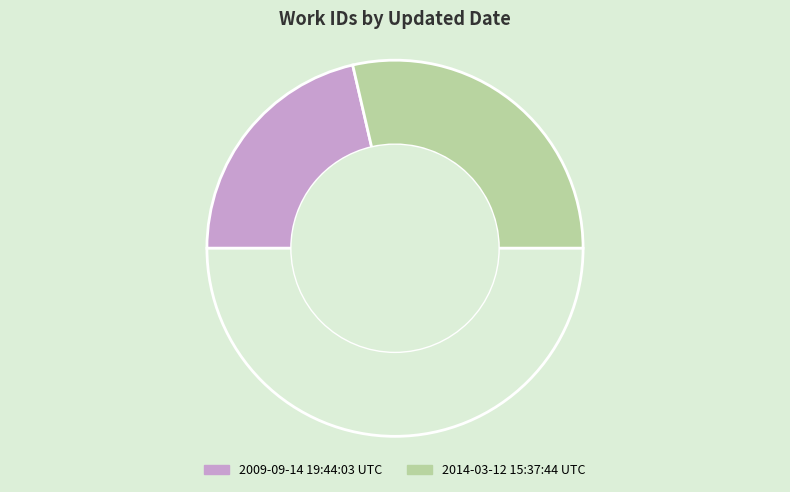

How many slices are in this pie chart?

3